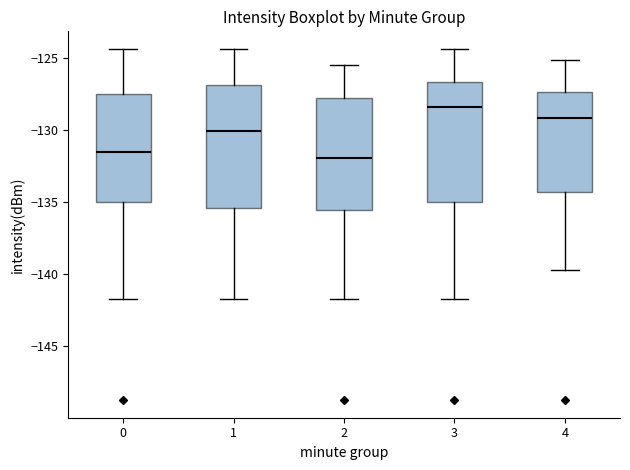

Reading left to right, read every box against the y-axis: the position of its median line, the range the box covers, and the ends of its whiskers. The values are not printed on the chart, so give them approximately, as read against the axis.

0: median -131.5, box -135.0 to -127.5, whiskers -141.5 to -124.5
1: median -130.0, box -135.5 to -127.0, whiskers -141.5 to -124.5
2: median -132.0, box -135.5 to -128.0, whiskers -141.5 to -125.5
3: median -128.5, box -135.0 to -126.5, whiskers -141.5 to -124.5
4: median -129.0, box -134.5 to -127.5, whiskers -139.5 to -125.0